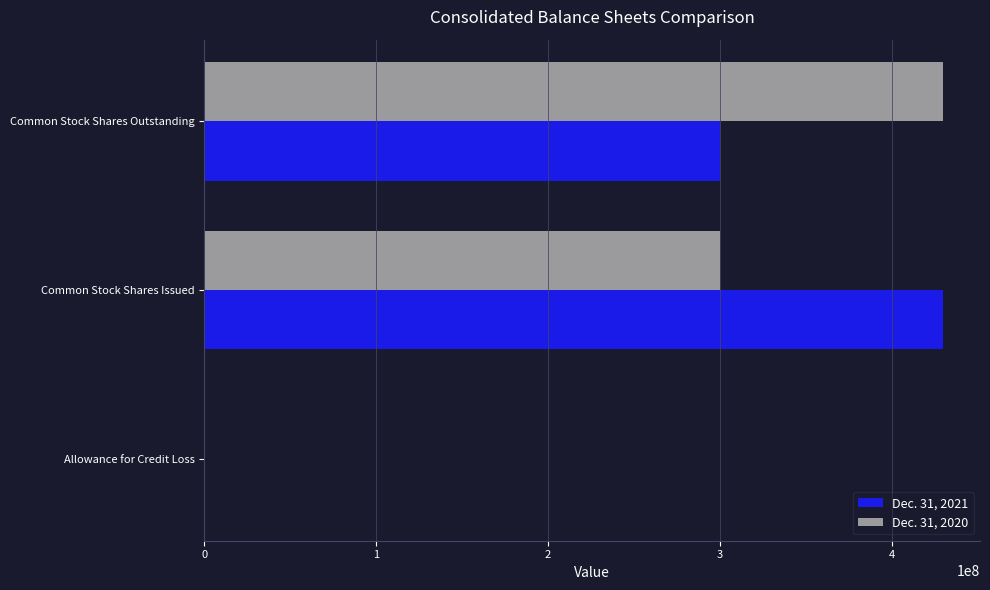

The Dec. 31, 2021 series shows 299765000 at Common Stock Shares Outstanding. True or false?

True